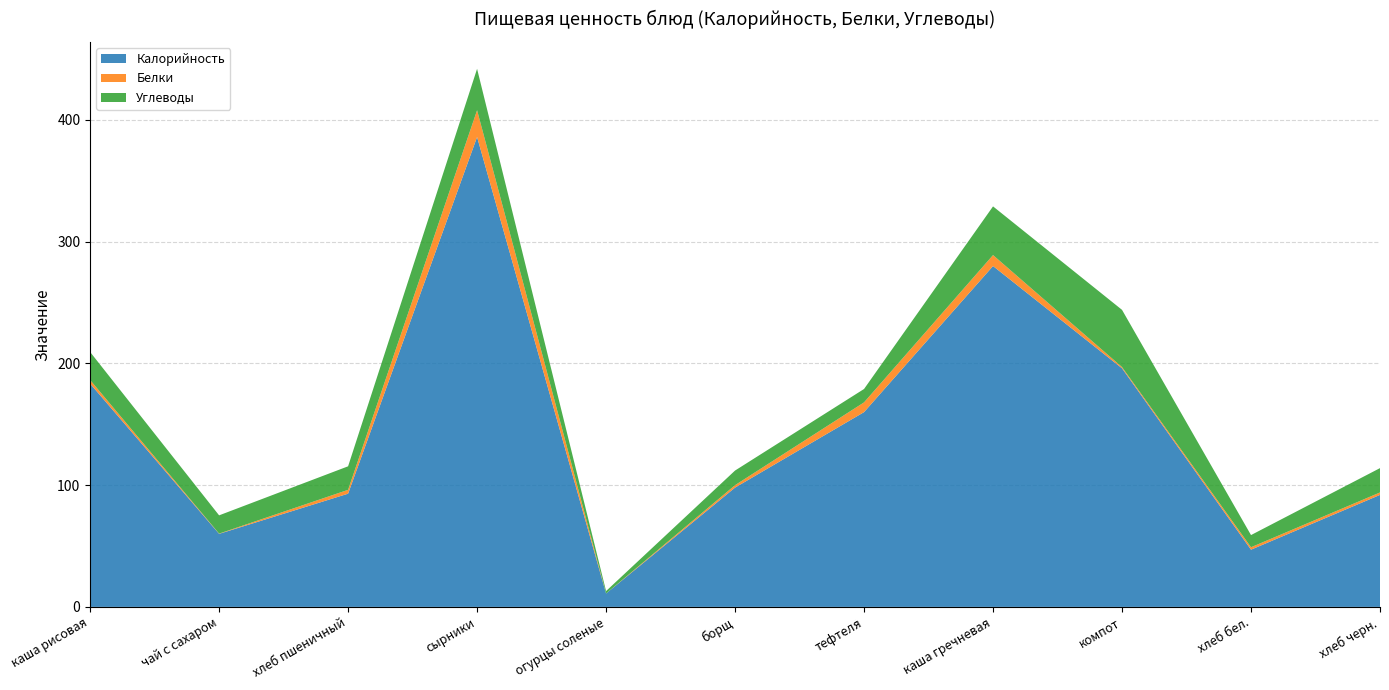

Reading left to right, extract all data points from this chart.

Калорийность: каша рисовая=183.4	чай с сахаром=60.0	хлеб пшеничный=93.0	сырники=386.0	огурцы соленые=11.0	борщ=98.0	тефтеля=160.0	каша гречневая=280.0	компот=196.0	хлеб бел.=47.0	хлеб черн.=92.0
Белки: каша рисовая=3.0	чай с сахаром=0.2	хлеб пшеничный=3.2	сырники=22.0	огурцы соленые=0.0	борщ=2.0	тефтеля=8.0	каша гречневая=9.0	компот=1.0	хлеб бел.=2.0	хлеб черн.=2.0
Углеводы: каша рисовая=23.0	чай с сахаром=15.0	хлеб пшеничный=19.3	сырники=34.0	огурцы соленые=2.0	борщ=12.0	тефтеля=11.0	каша гречневая=40.0	компот=47.0	хлеб бел.=10.0	хлеб черн.=20.0